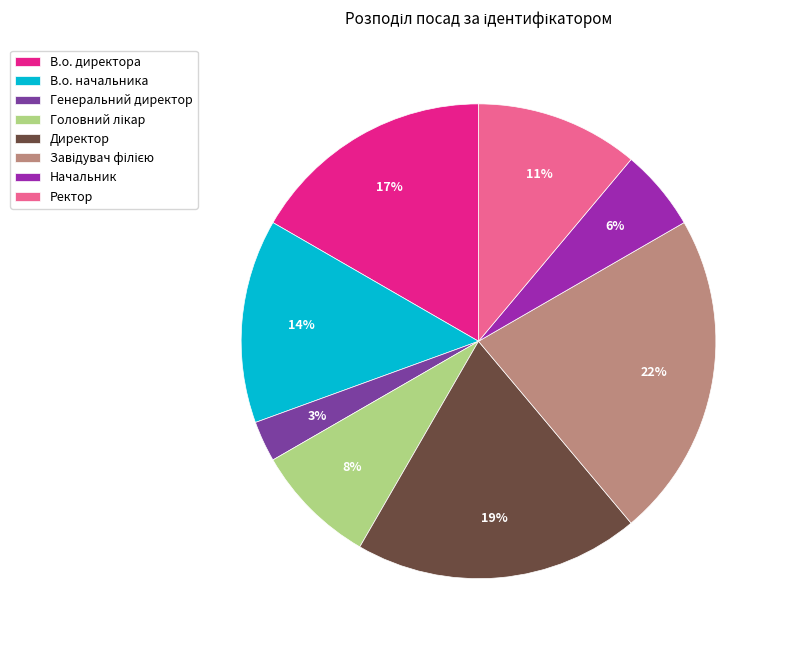

Does any single category account for the majority?

No